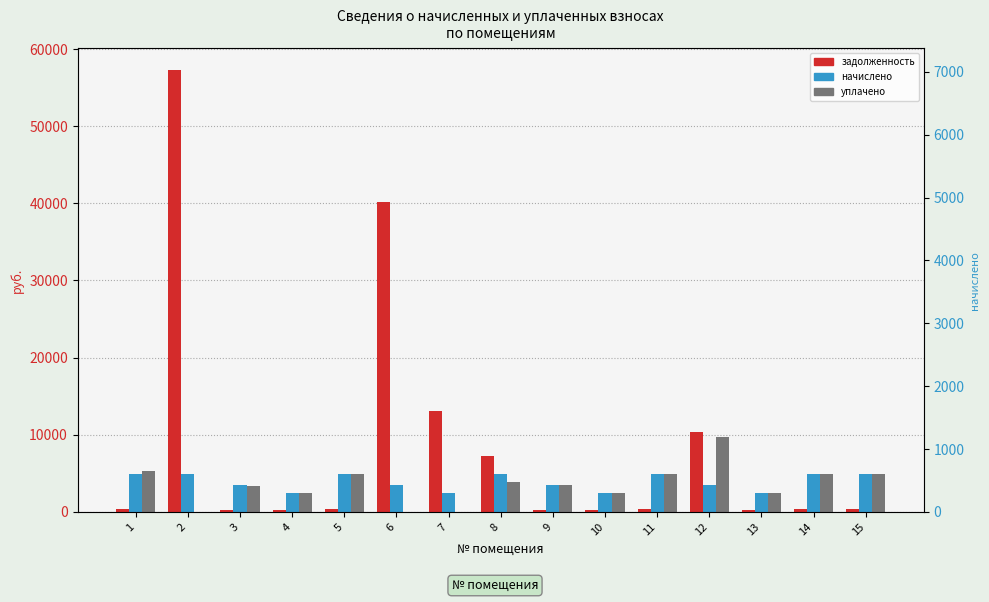

Reading left to right, transcribe all the data shown in this chart.

задолженность: 409.6	57239.8	287.1	201.6	408.3	40207.5	13110.5	7234.9	287.7	201.8	407.8	10365.1	201.8	407.4	407.6
начислено: 4915.1	4915.1	3452.5	2421.6	4899.1	3452.5	2421.6	4899.1	3452.5	2421.6	4899.1	3452.5	2421.6	4899.1	4891.1
уплачено: 5342.8	0.0	3422.5	2401.2	4857.4	0.0	0.0	3888.2	3438.0	2403.0	4858.2	9698.9	2400.8	4856.9	4849.4